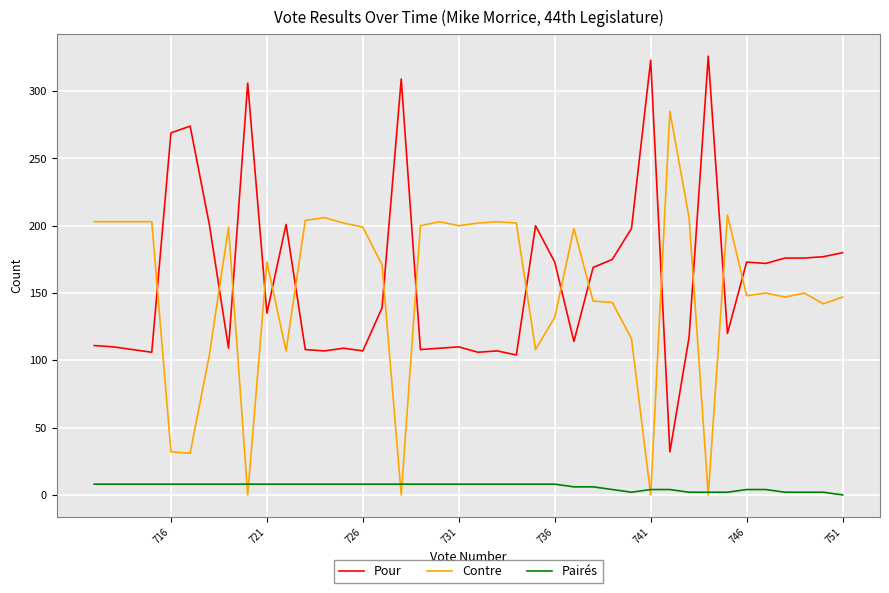

How many values in Pairés are above zero?

39